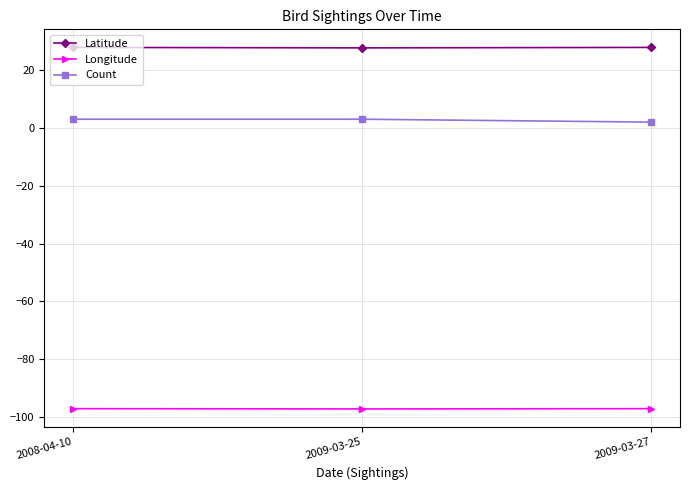

Which series has the largest total across all categories?

Latitude